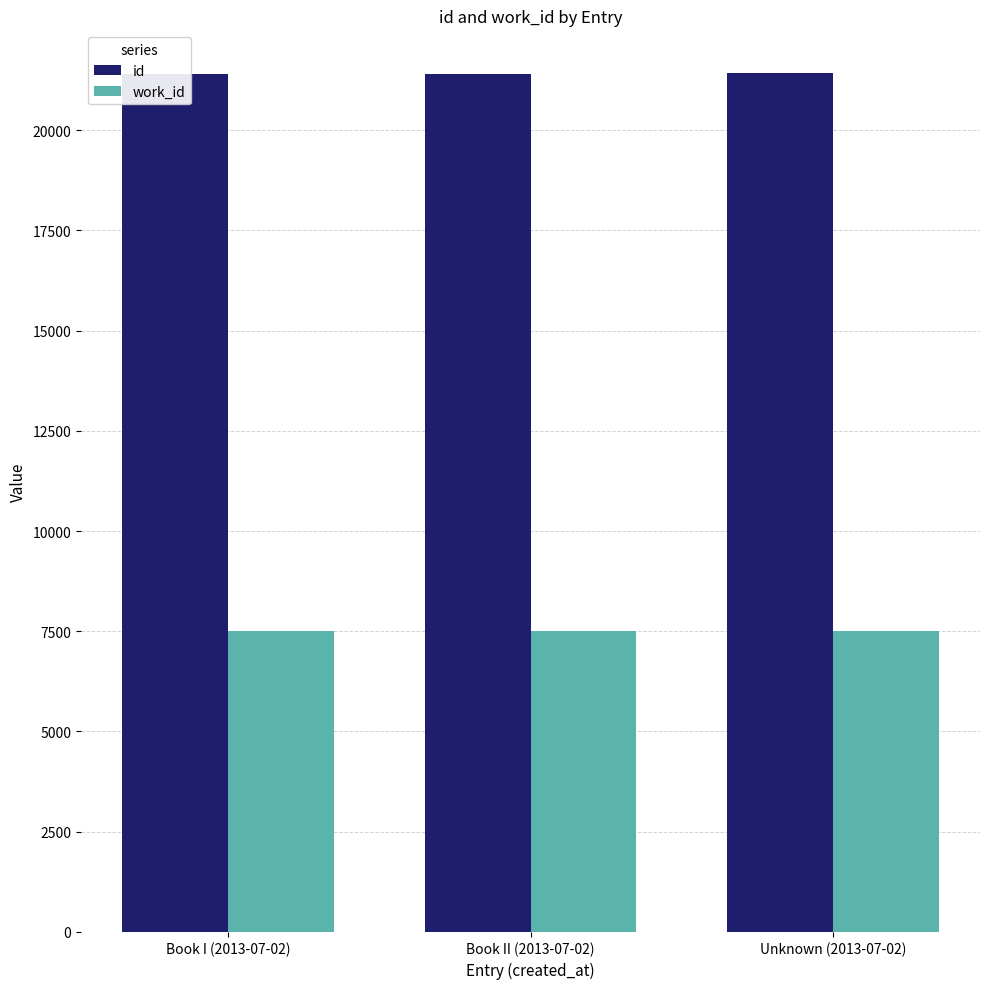

What is the difference between the highest and lowest values at Unknown (2013-07-02)?

13917